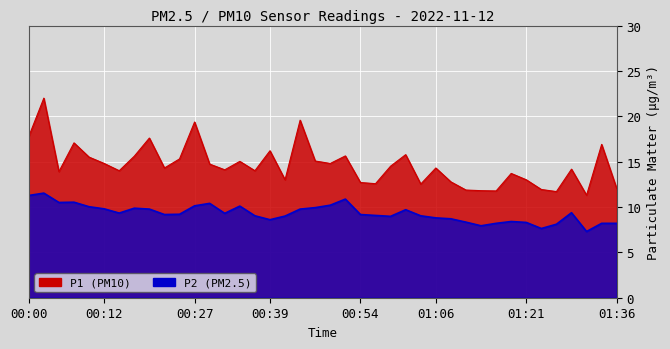

What is the sum of the P2 values at 01:26 and 00:00?

19.4